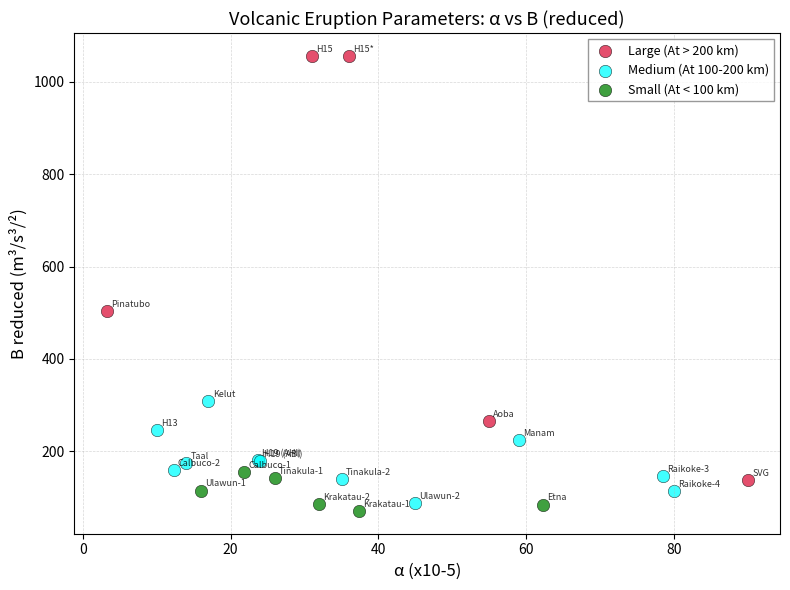

Which series contains the highest Y value?

Large (At > 200 km)